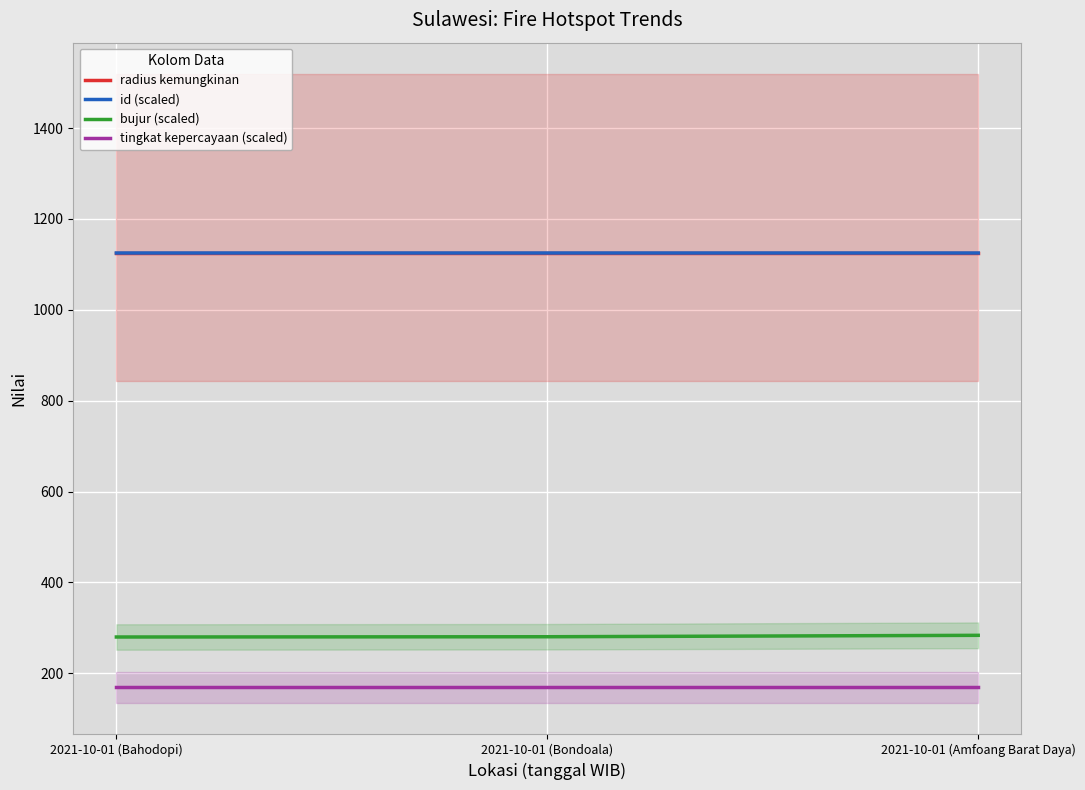

What is the sum of the radius kemungkinan values at 2021-10-01 (Bahodopi) and 2021-10-01 (Bondoala)?

2250.0